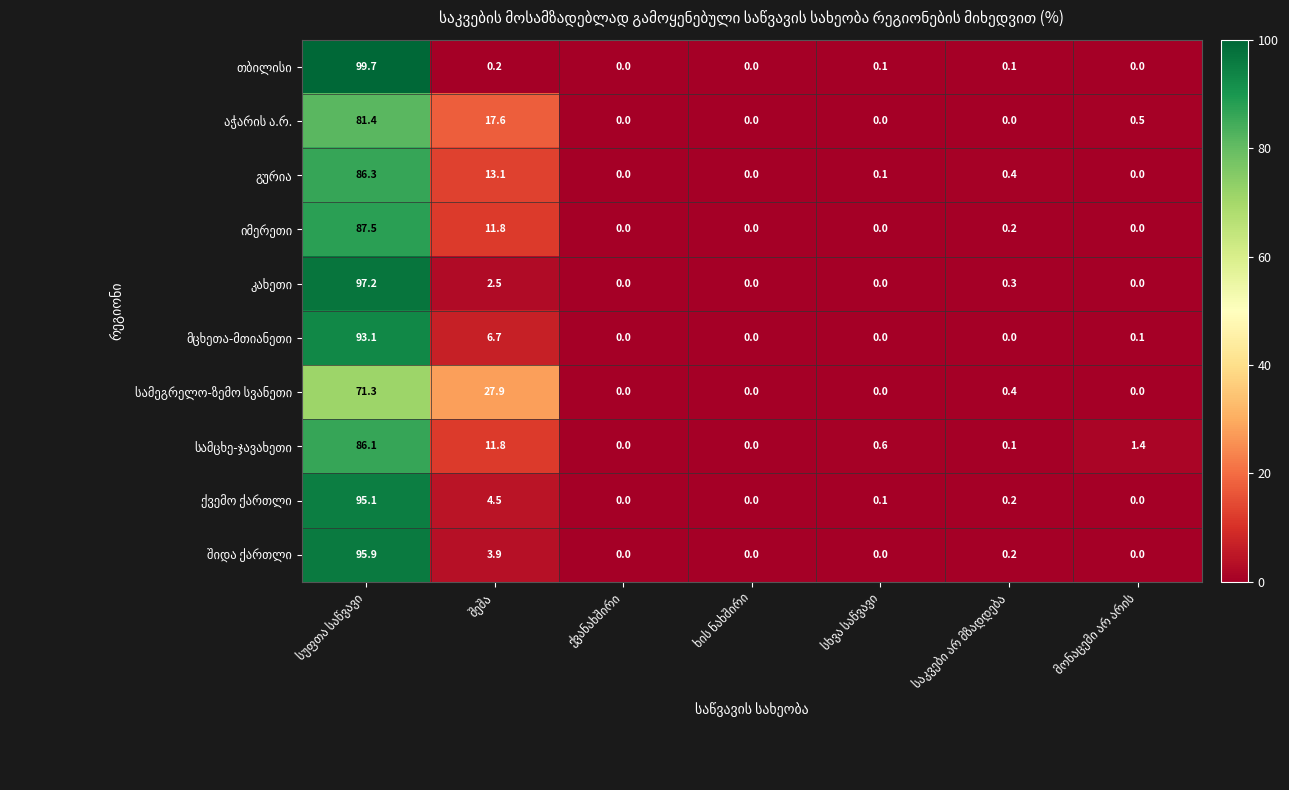

Count the number of categories in the chart.

7